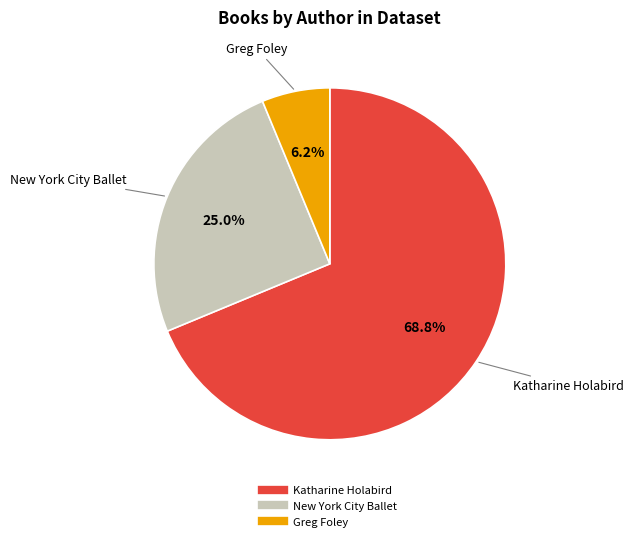

Is there a majority slice in this chart?

Yes